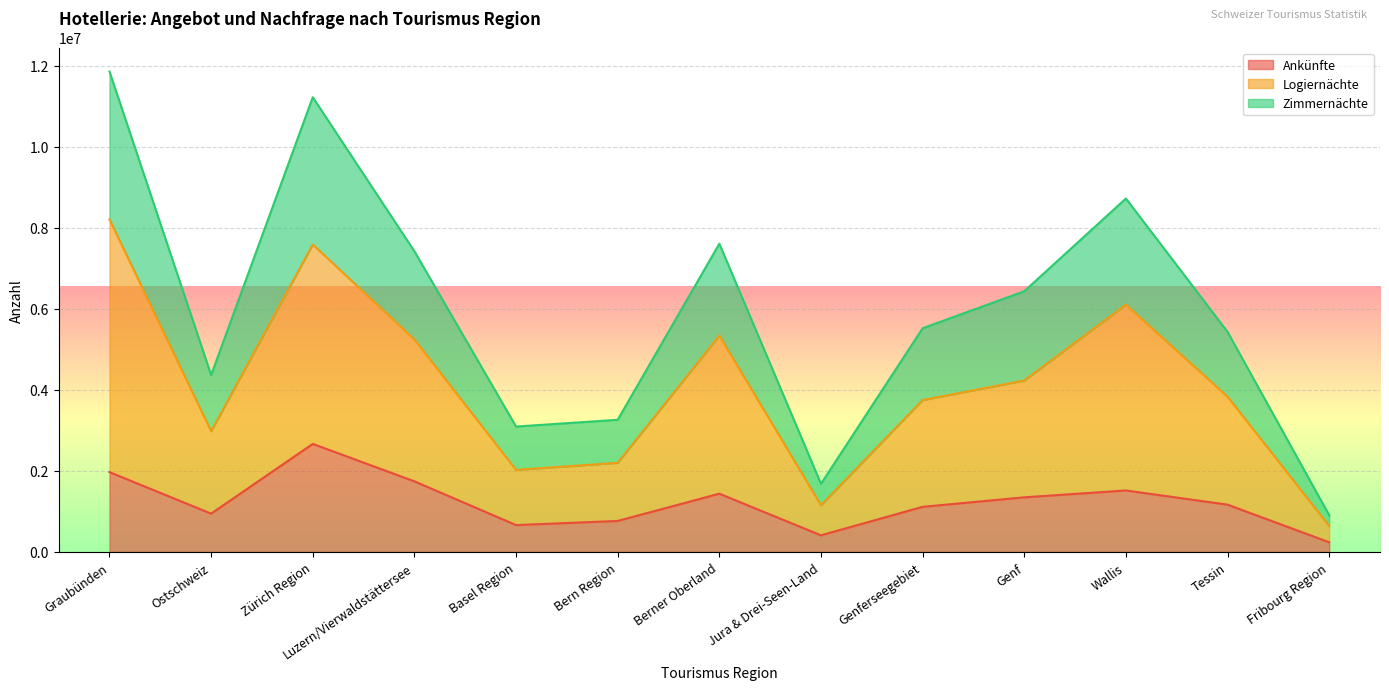

What is the lowest value of the Zimmernächte series?

908365